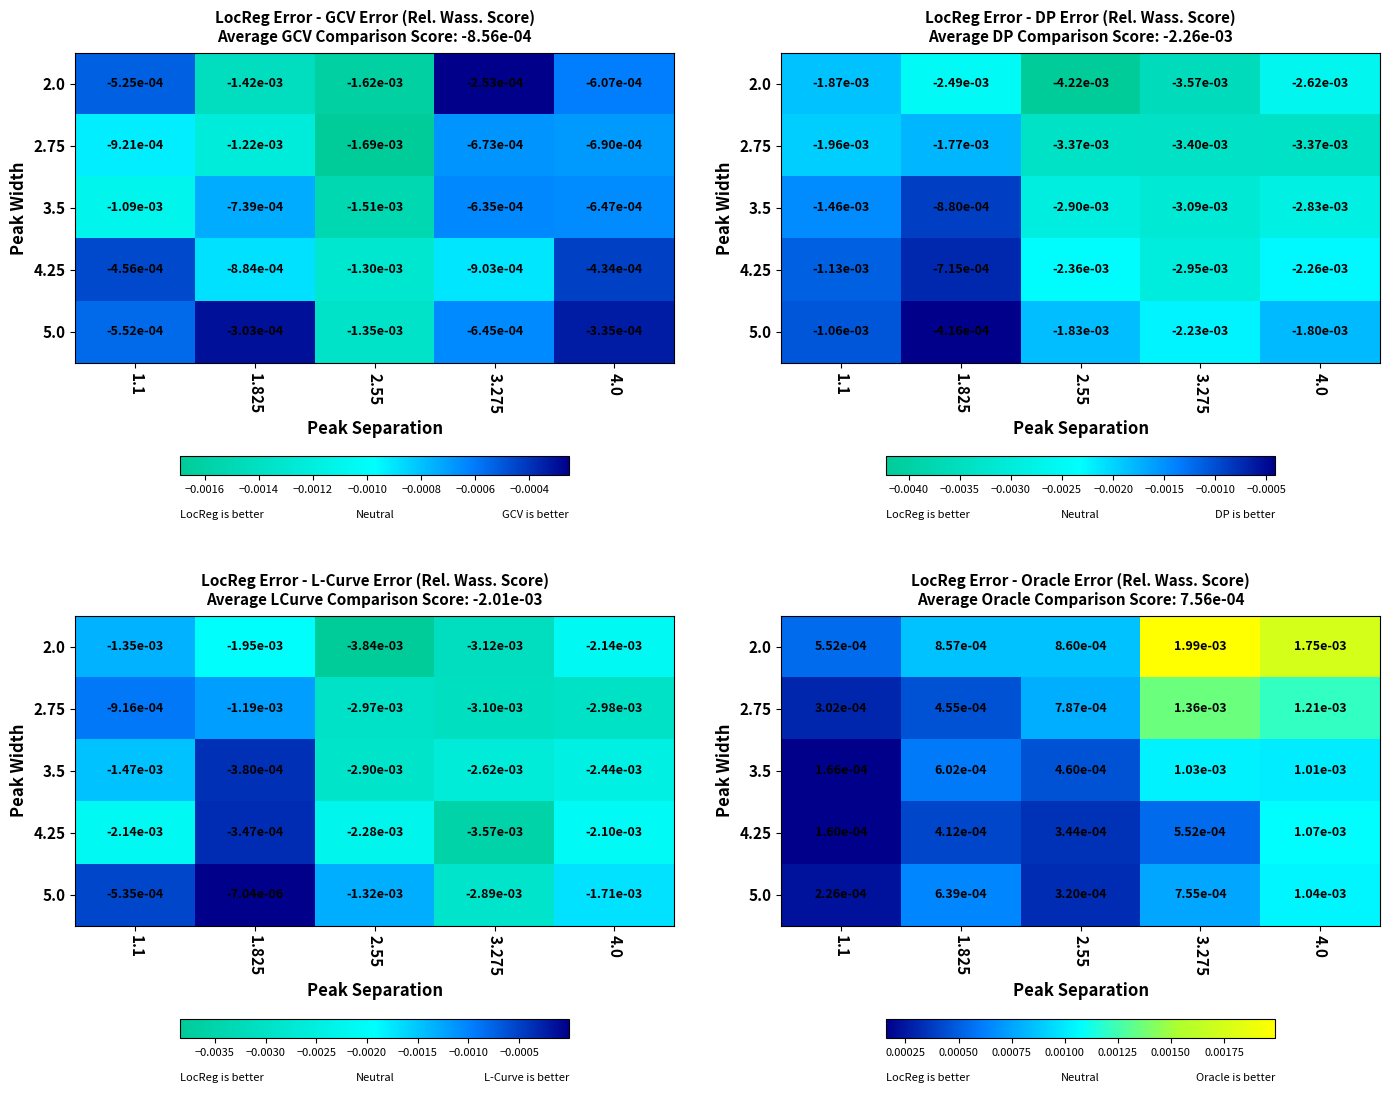

At which category is the sum across all series the highest?

4.0